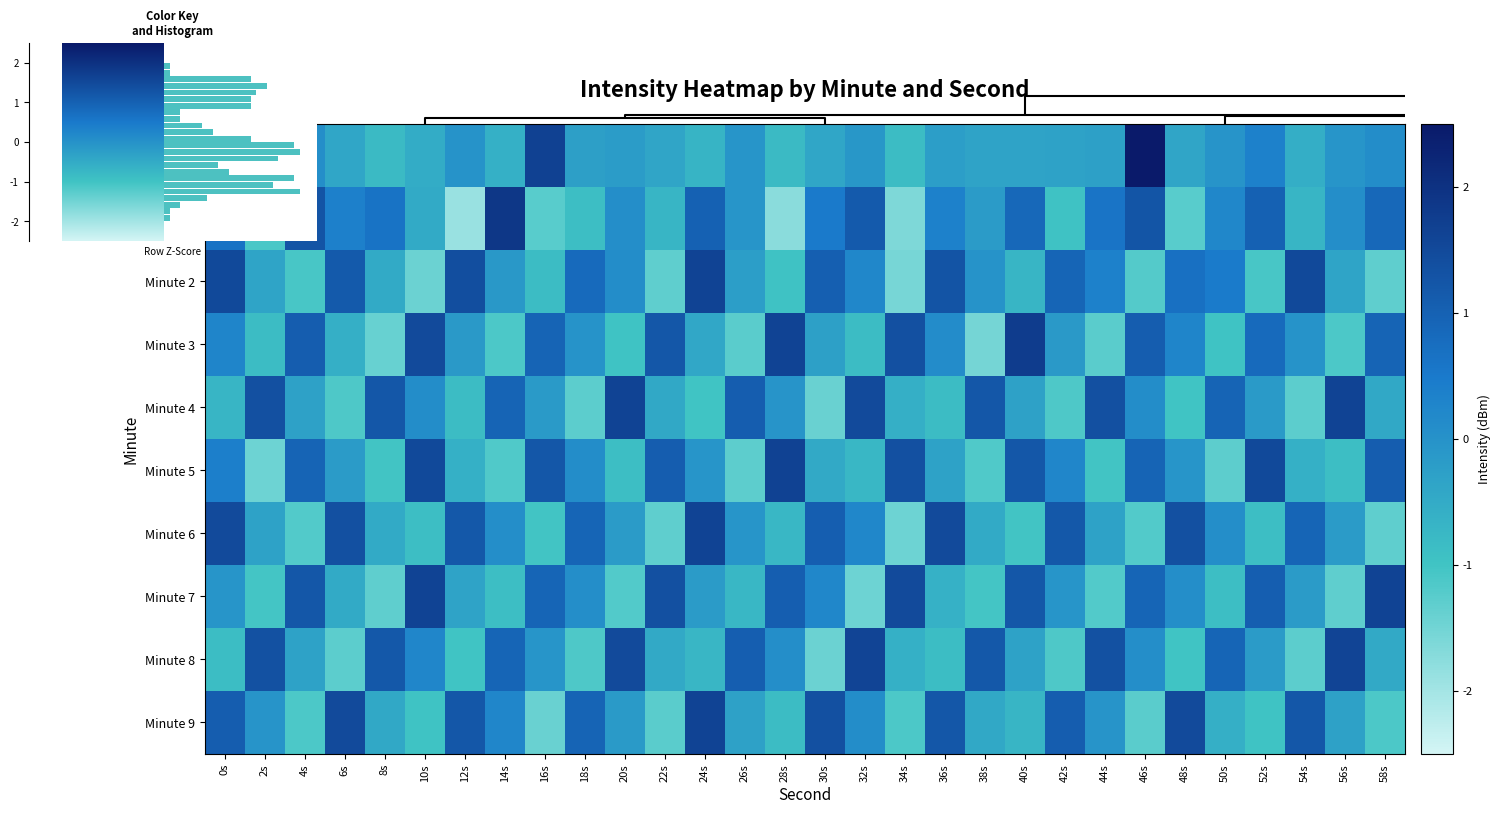

At how many categories does at least one series exceed 3?

2